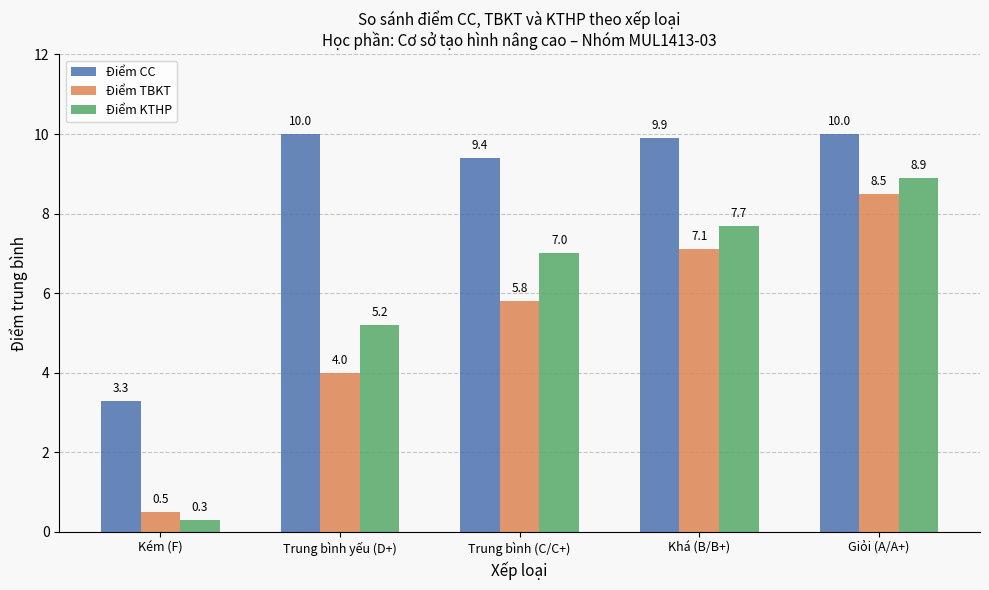

What is the sum of all Điểm CC values?

42.6